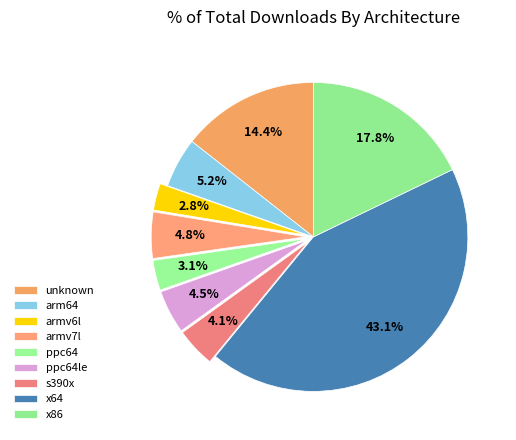

Which category has the smallest portion of the pie?

armv6l